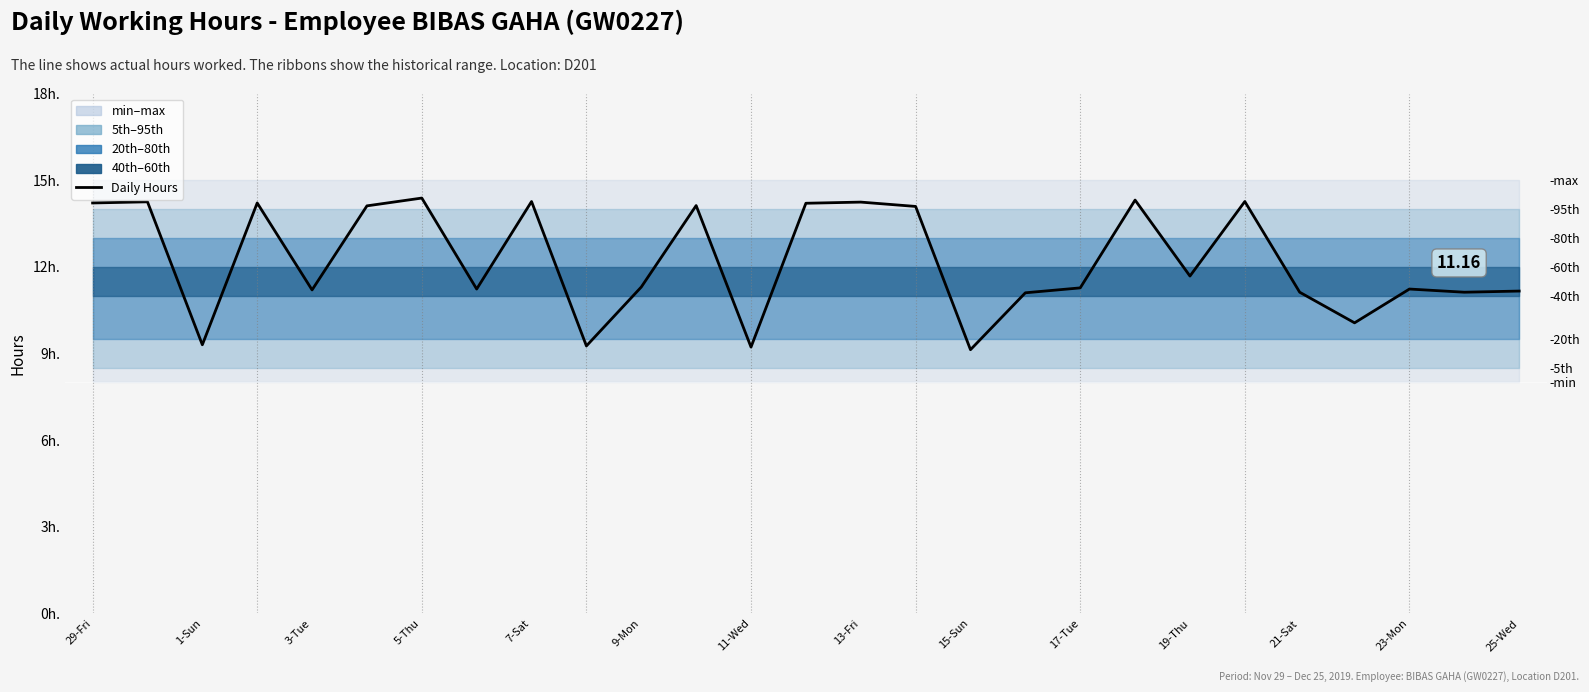

What is the greatest value displayed?

14.4